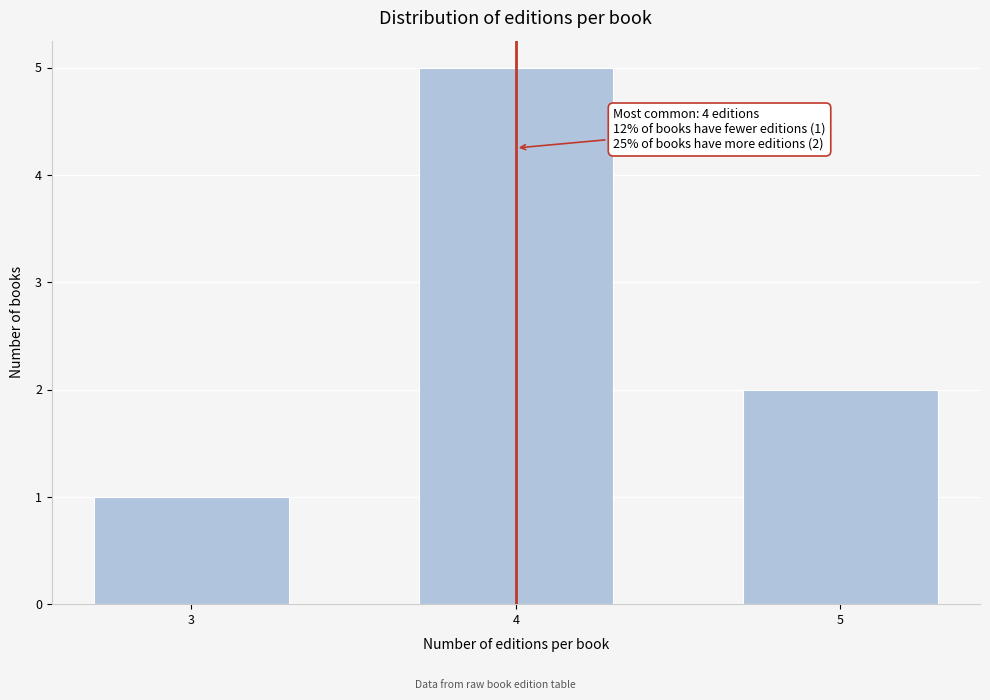

Reading left to right, transcribe all the data shown in this chart.

1	5	2